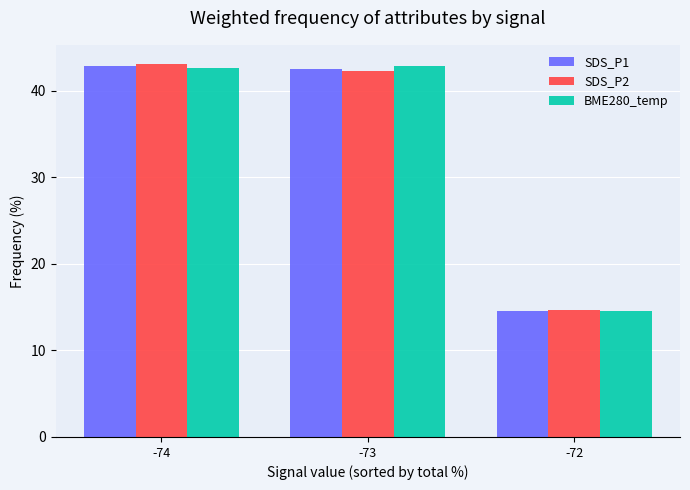

Reading left to right, list all the values displayed in this chart.

SDS_P1: -74=42.9	-73=42.6	-72=14.5
SDS_P2: -74=43.1	-73=42.2	-72=14.6
BME280_temp: -74=42.6	-73=42.9	-72=14.5